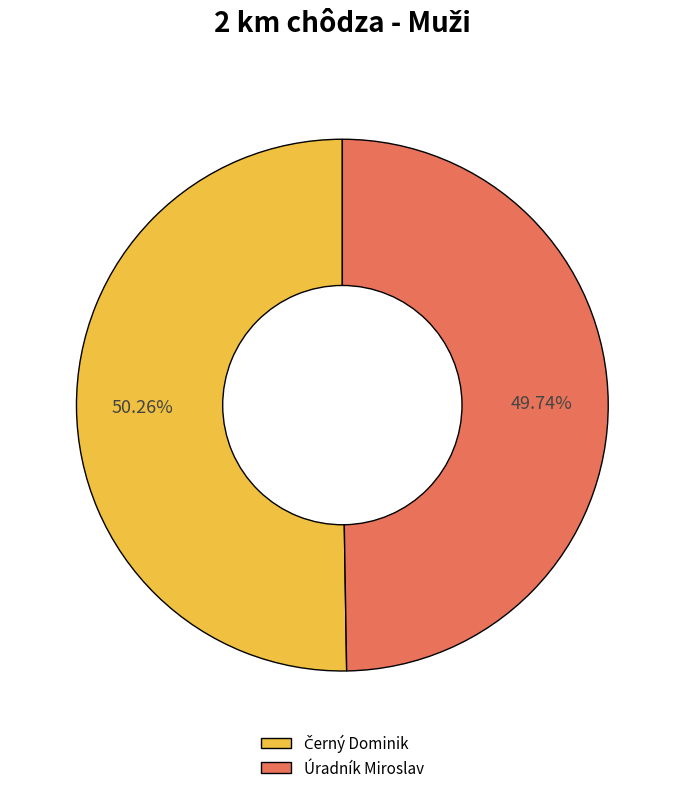

What percentage is the Úradník Miroslav slice, to the nearest percent?

50%